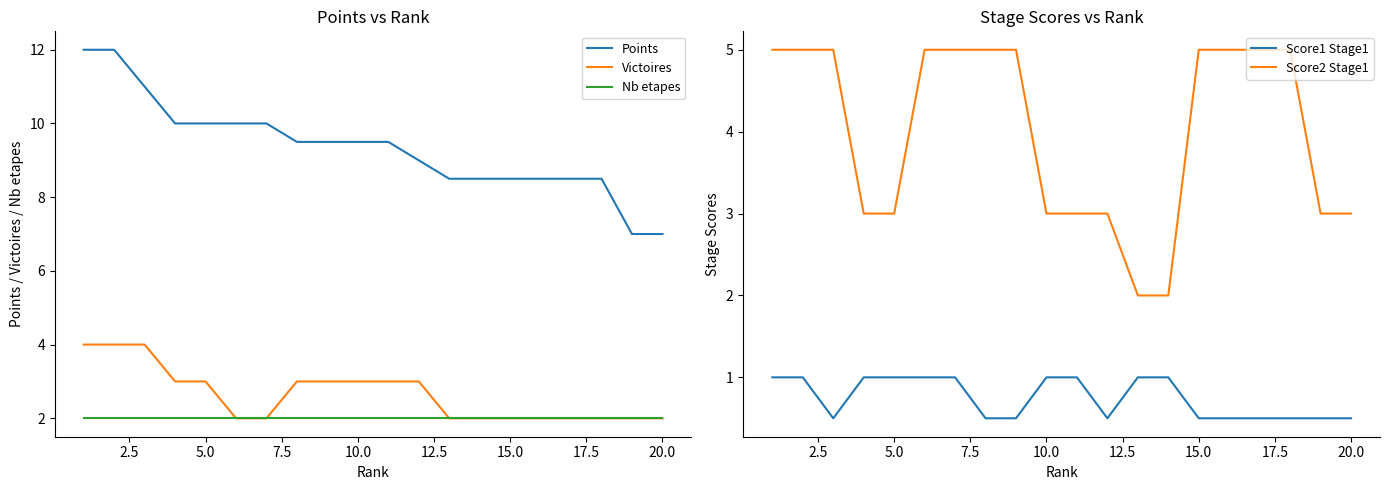

True or false: Score2 Stage1 and Score1 Stage1 cross at least once.

False